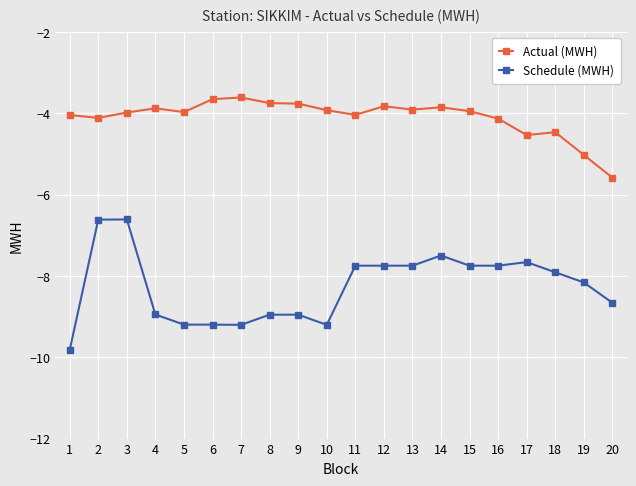

Which series has the largest total across all categories?

Actual (MWH)